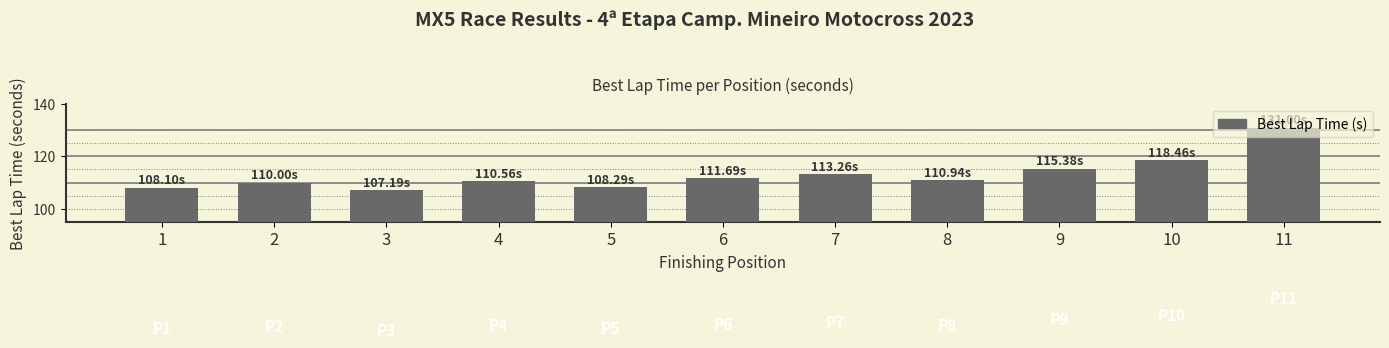

What is the sum of all values?

1244.9